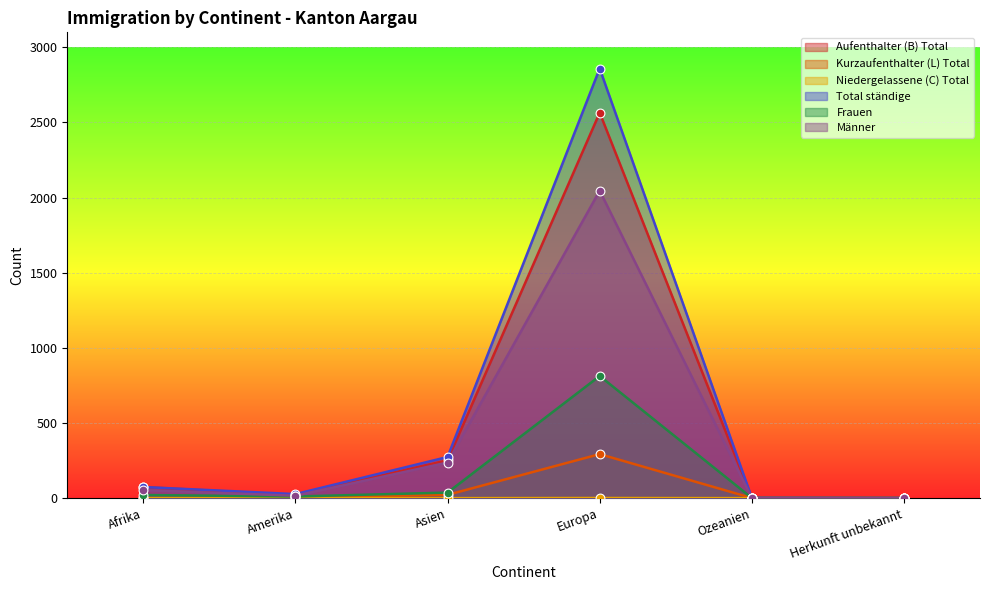

Which series contains the lowest Y value?

Kurzaufenthalter (L) Total